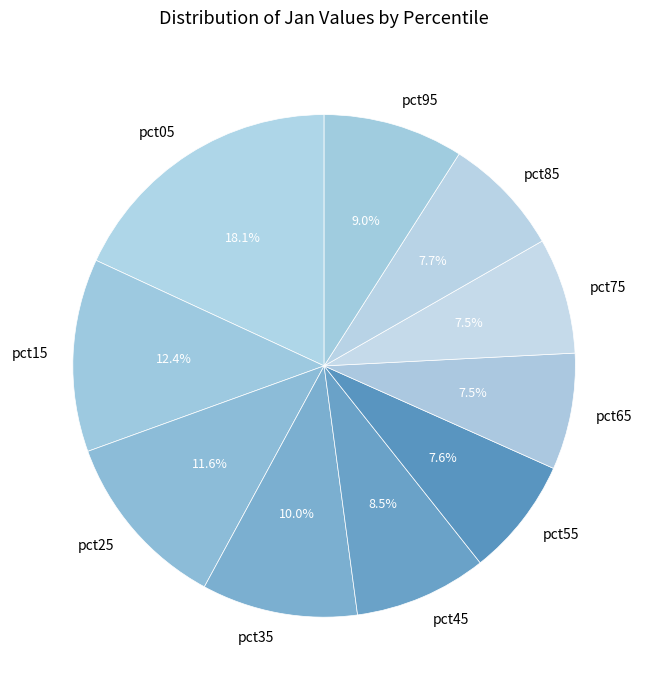

What is the largest slice in the pie chart?

pct05